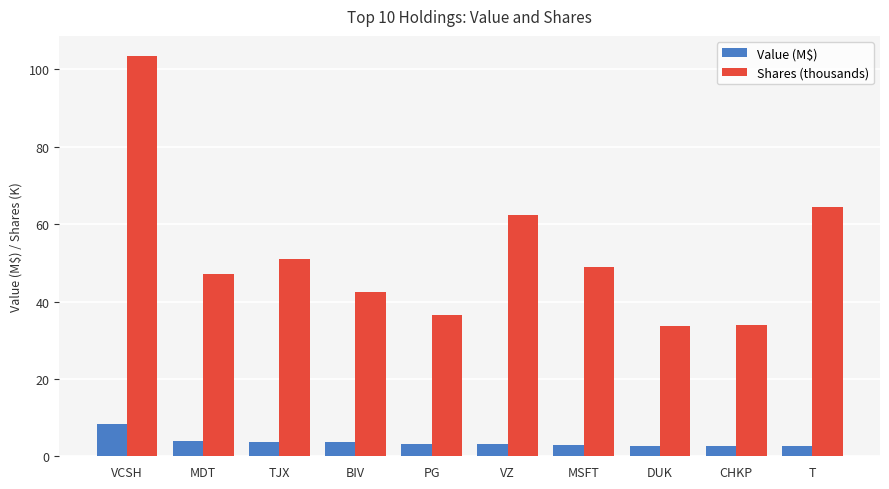

What is the minimum value for Shares (thousands)?

33.6